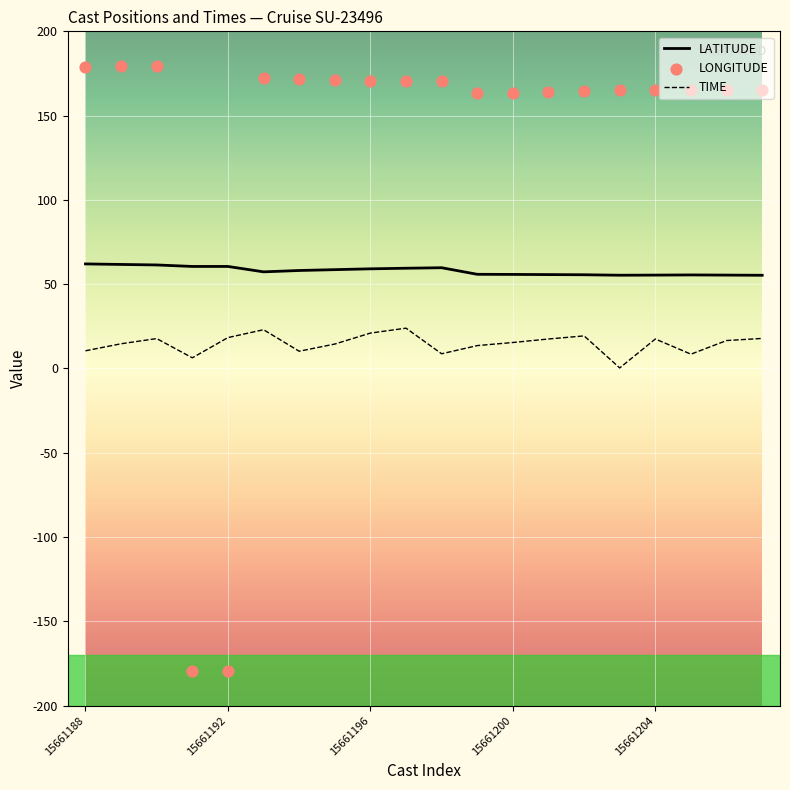

At which category is the sum across all series the highest?

15661190